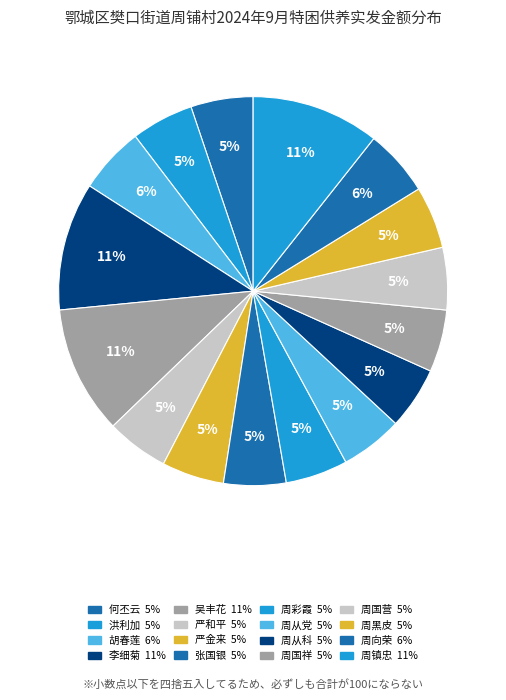

Do 何丕云 and 周黑皮 together represent more than half of the pie?

No